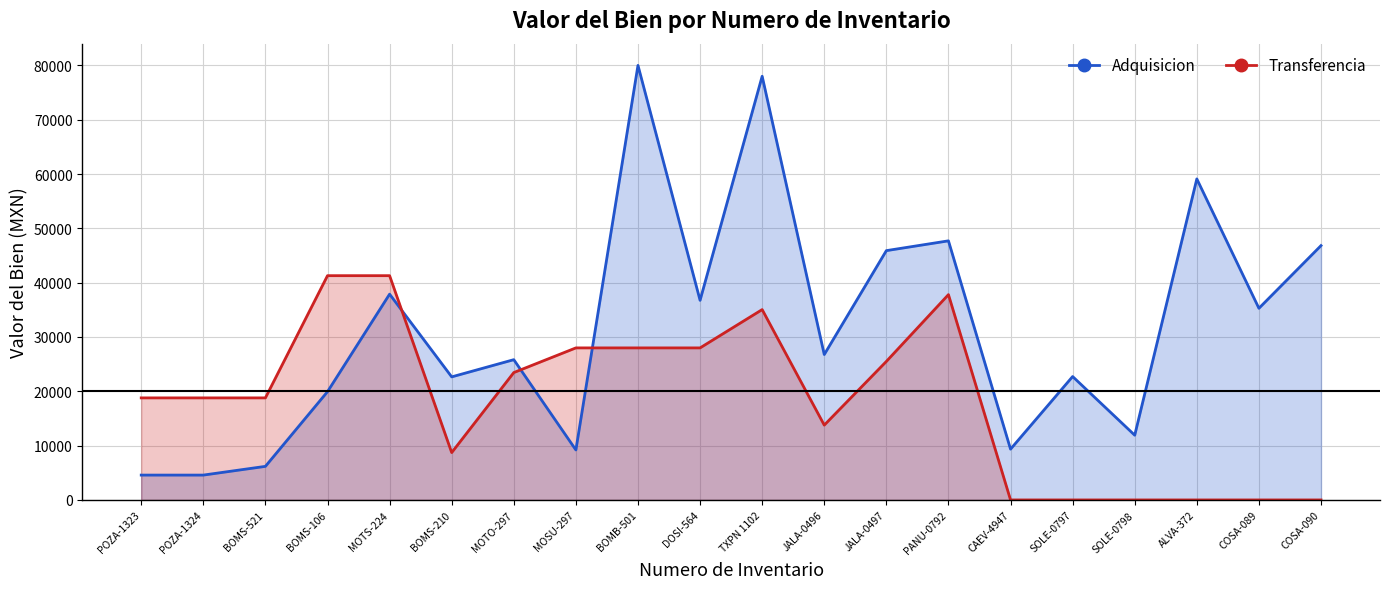

The Valor del bien (Adquisicion) series shows 37884.0 at MOTS-224. True or false?

True